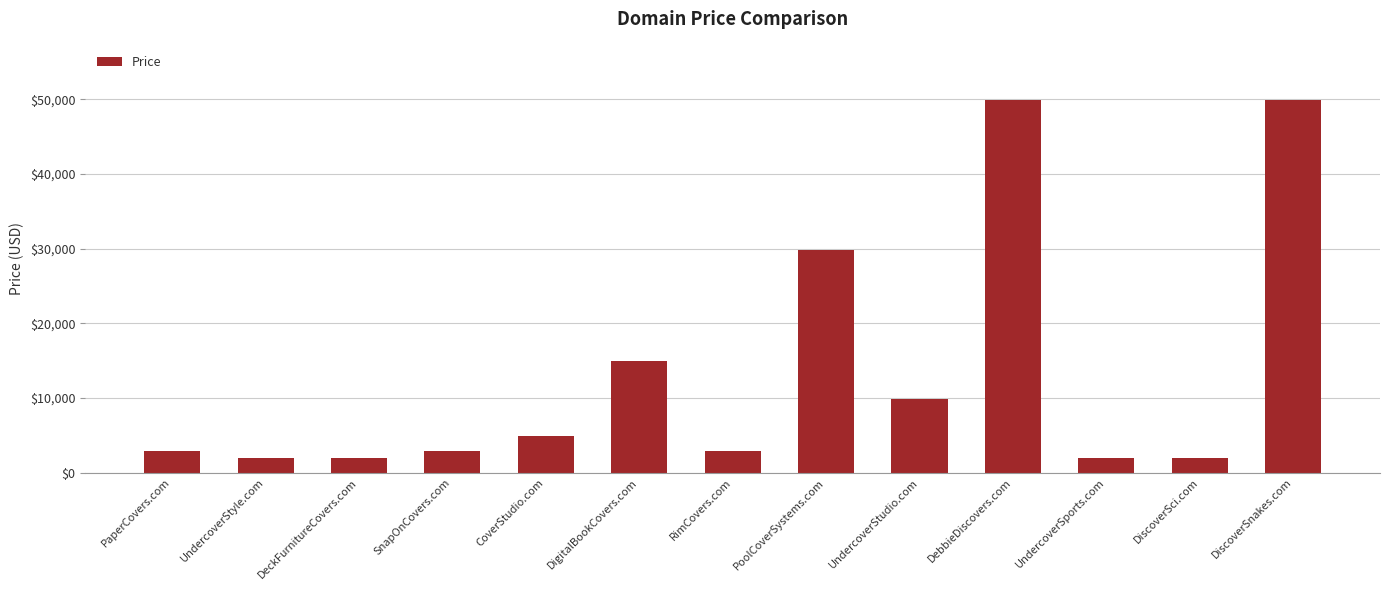

What is the minimum value shown in the chart?

1888